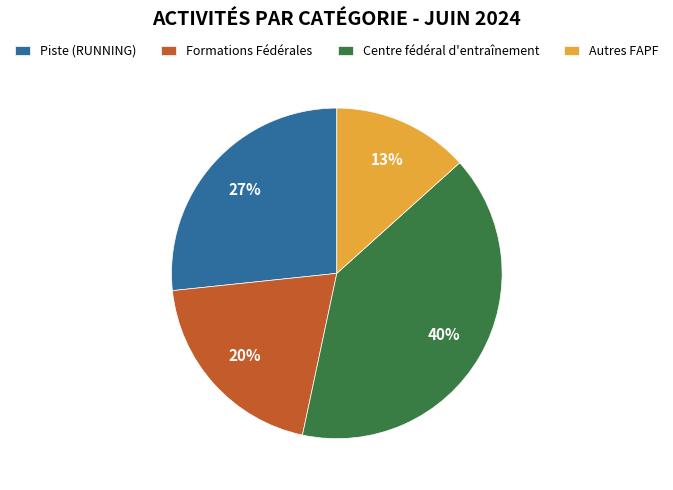

What is the largest slice in the pie chart?

Centre fédéral d'entraînement